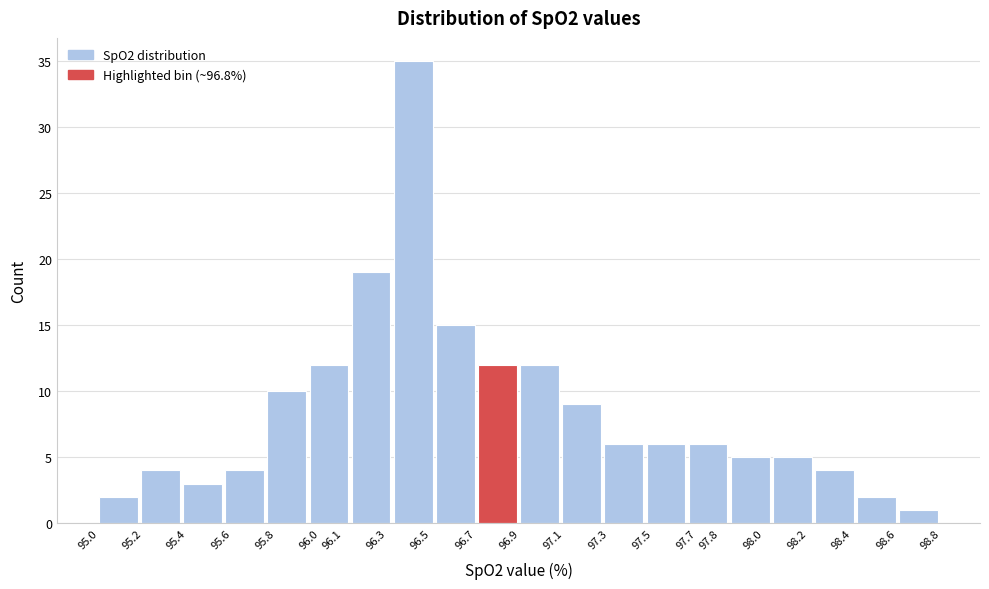

What is the height of the bar covering 98.23 to 98.42 on the x-axis? The values are not printed on the chart, so give them approximately, as read against the axis.

4